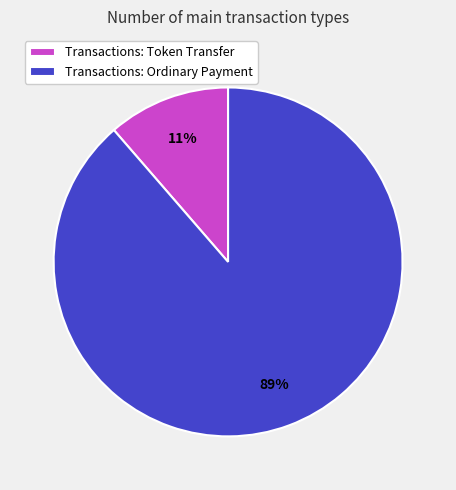

Is it true that Transactions: Ordinary Payment is 89% of the pie?

True